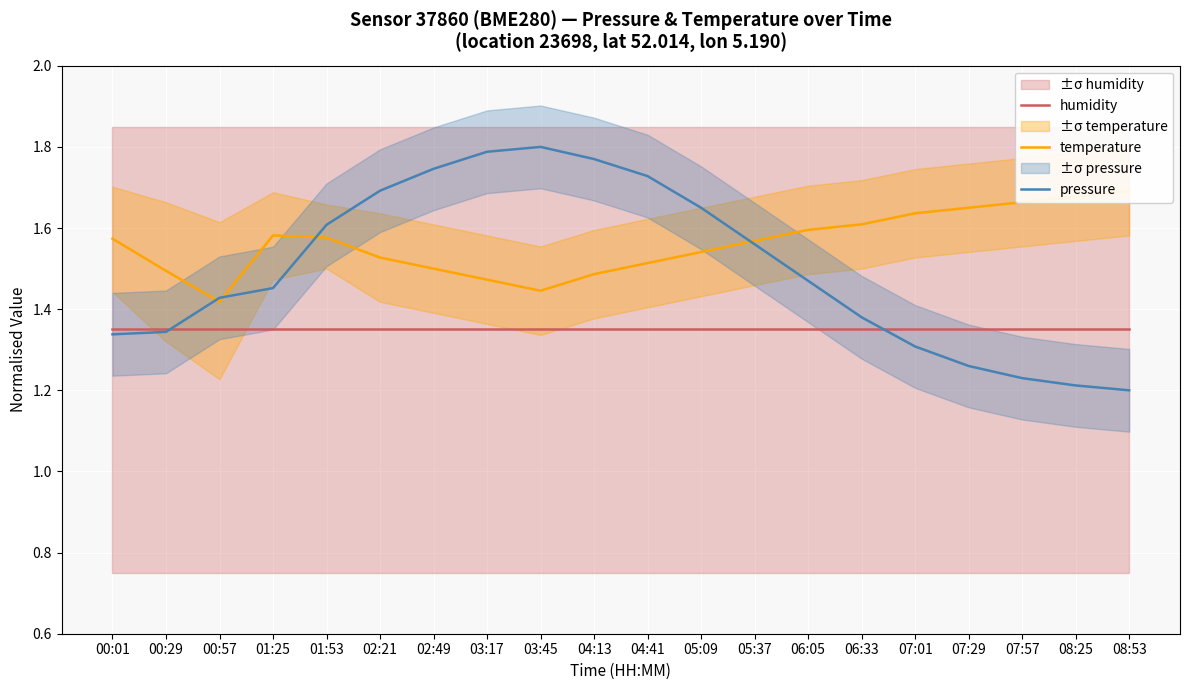

Reading right to left, what are all the values shown in this chart?

humidity: 1.4	1.4	1.4	1.4	1.4	1.4	1.4	1.4	1.4	1.4	1.4	1.4	1.4	1.4	1.4	1.4	1.4	1.4	1.4	1.4
temperature: 1.7	1.7	1.7	1.6	1.6	1.6	1.6	1.6	1.5	1.5	1.5	1.4	1.5	1.5	1.5	1.6	1.6	1.4	1.5	1.6
pressure: 1.2	1.2	1.2	1.3	1.3	1.4	1.5	1.6	1.6	1.7	1.8	1.8	1.8	1.7	1.7	1.6	1.5	1.4	1.3	1.3